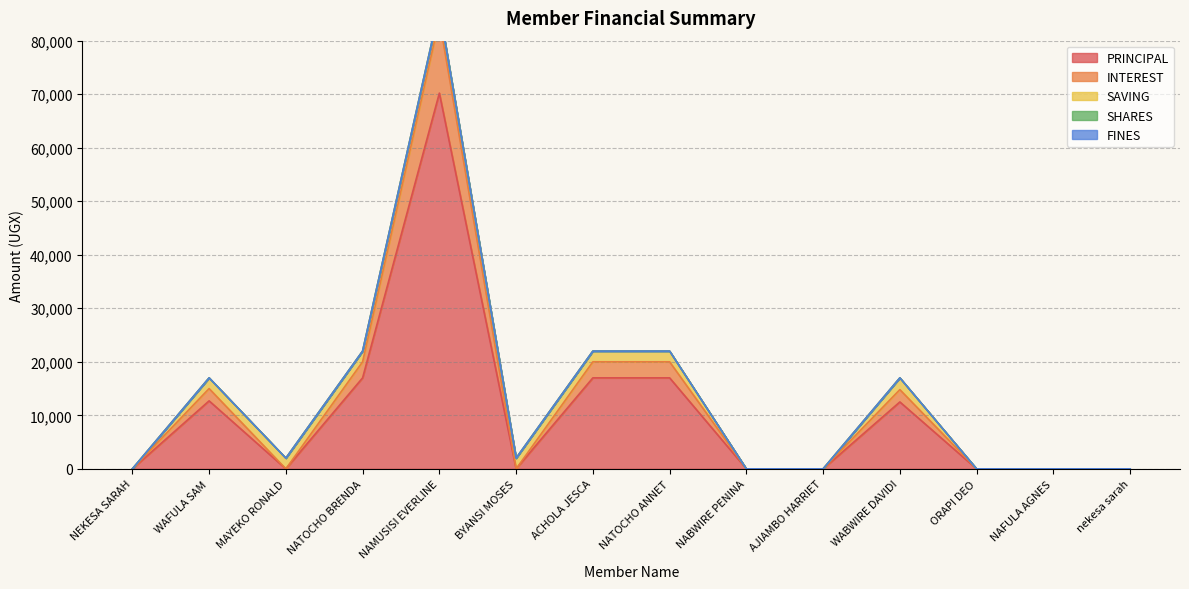

What is the maximum value for PRINCIPAL?

70200